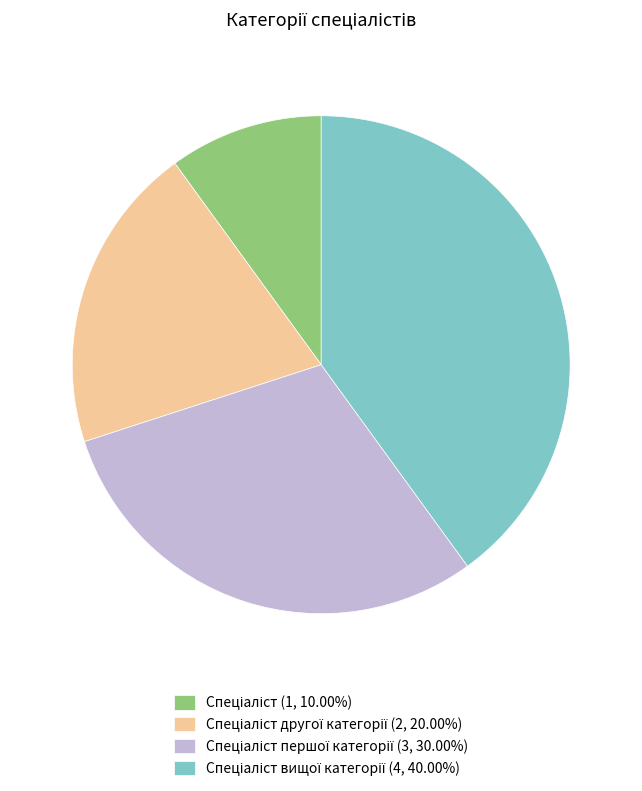

Is there any slice that represents more than half of the pie?

No